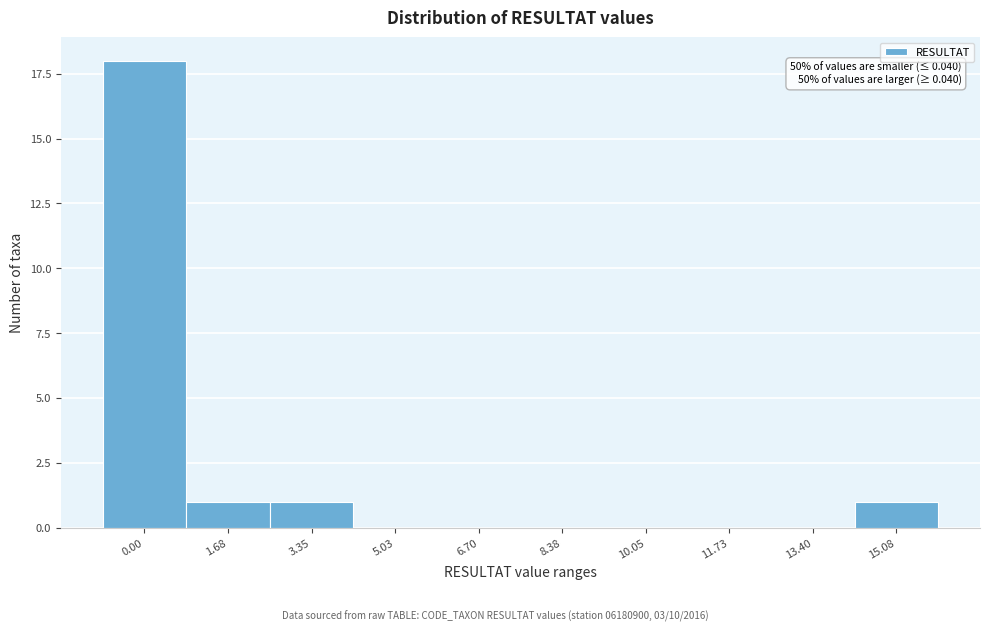

Reading right to left, list all the values displayed in this chart.

15.08=1	13.40=0	11.73=0	10.05=0	8.38=0	6.70=0	5.03=0	3.35=1	1.68=1	0.00=18